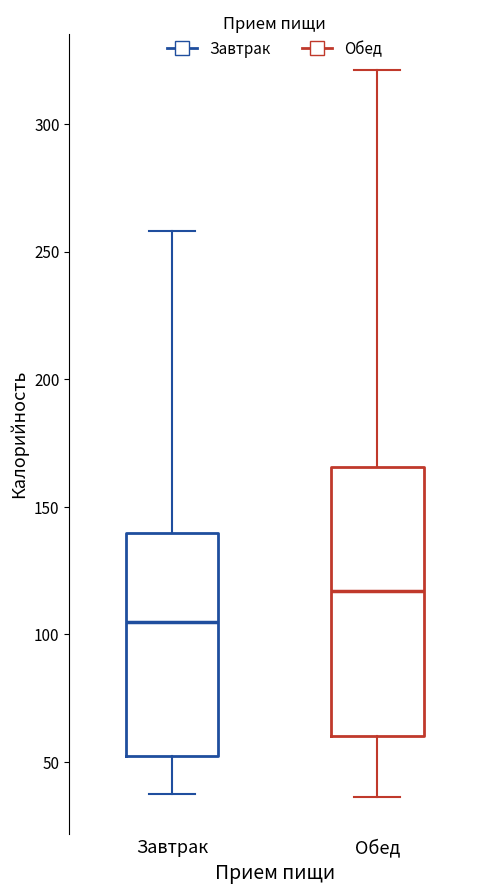

Which box's median line is the highest?

Обед